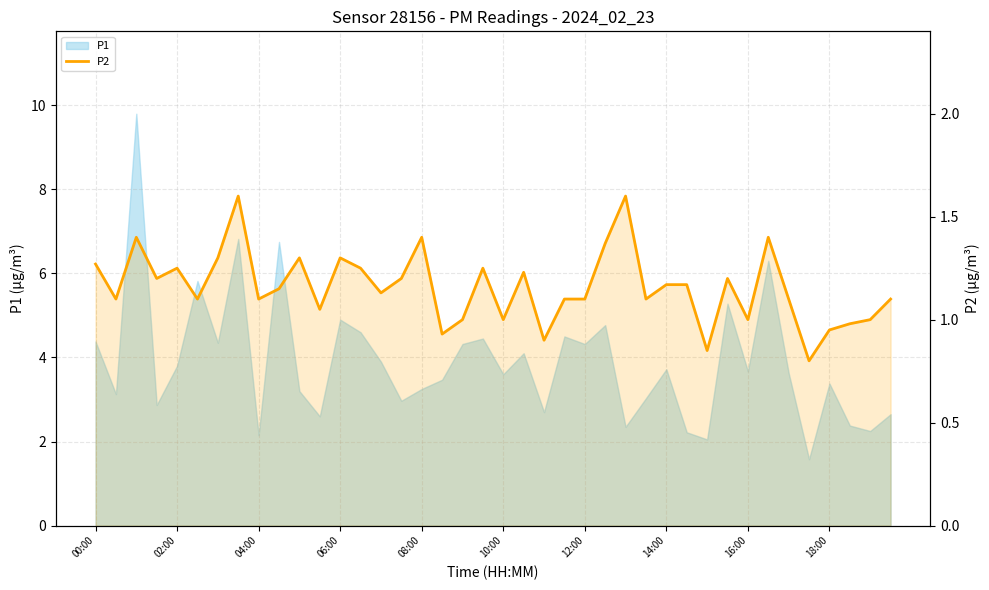

How many points are lower than both their immediate neighbors (excluding endpoints)?

13